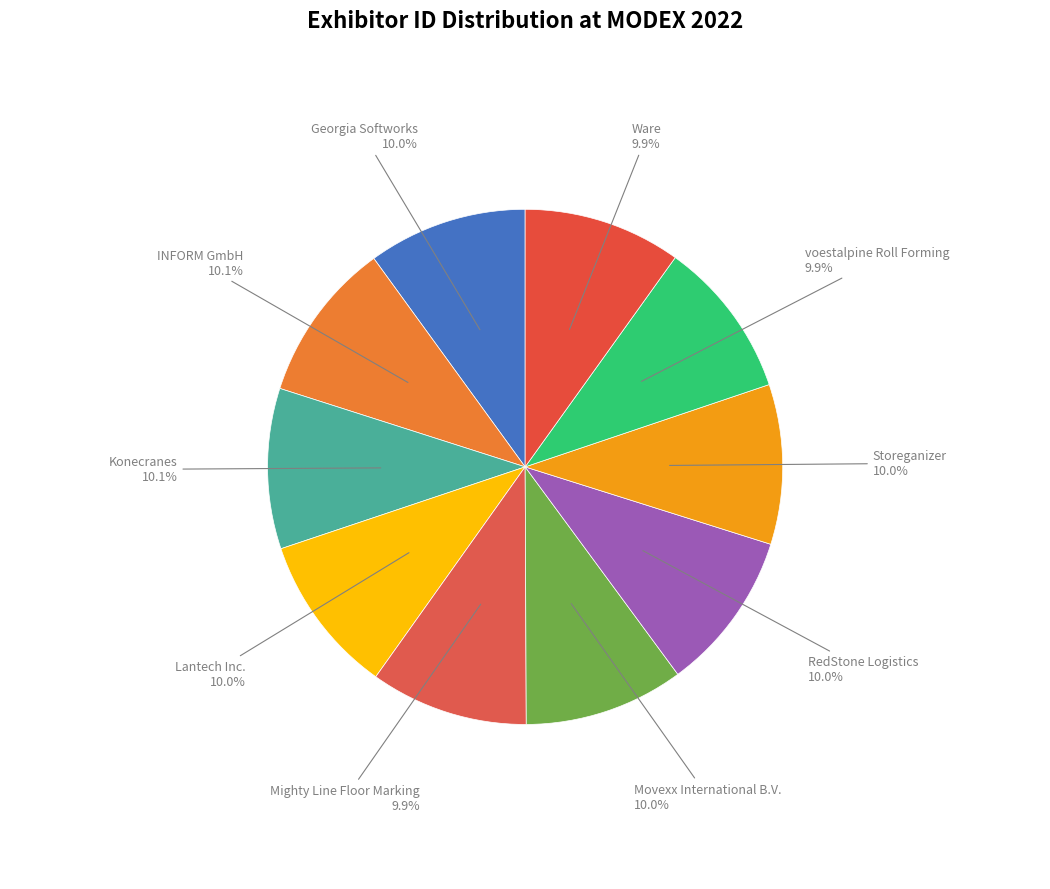

How many segments does this pie chart have?

10